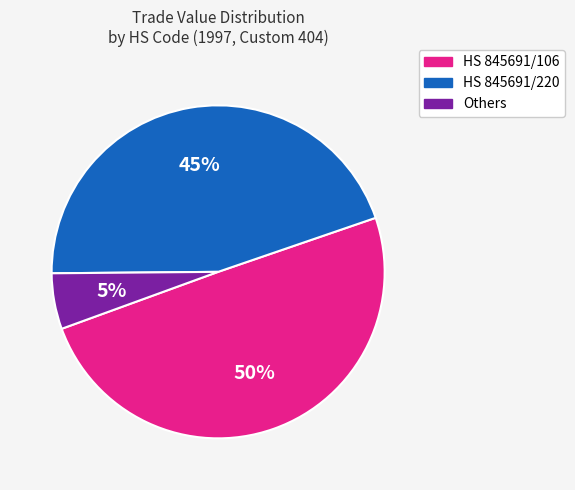

Rank the categories by value from highest to lowest.

HS 845691/106, HS 845691/220, Others